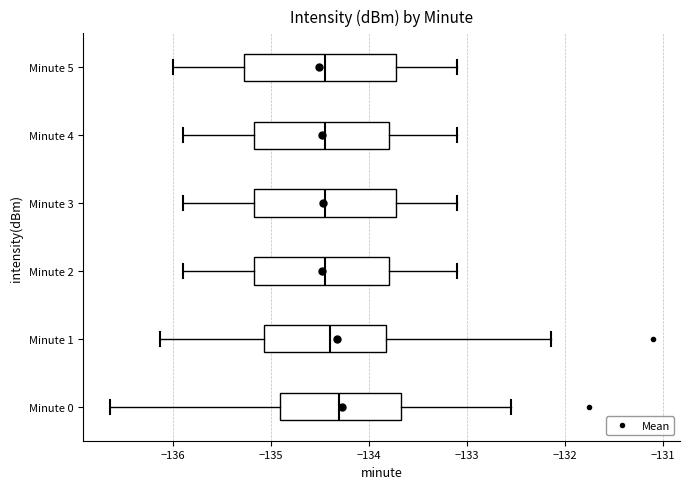

Reading bottom to top, transcribe this box plot: for each box, give where its median line is, the range the box spans, and where its two whiskers end, as read against the x-axis. The values are not printed on the chart, so give them approximately, as read against the axis.

Minute 0: median -134.3, box -134.9 to -133.7, whiskers -136.6 to -132.6
Minute 1: median -134.4, box -135.1 to -133.8, whiskers -136.1 to -132.1
Minute 2: median -134.4, box -135.2 to -133.8, whiskers -135.9 to -133.1
Minute 3: median -134.4, box -135.2 to -133.7, whiskers -135.9 to -133.1
Minute 4: median -134.4, box -135.2 to -133.8, whiskers -135.9 to -133.1
Minute 5: median -134.4, box -135.3 to -133.7, whiskers -136.0 to -133.1